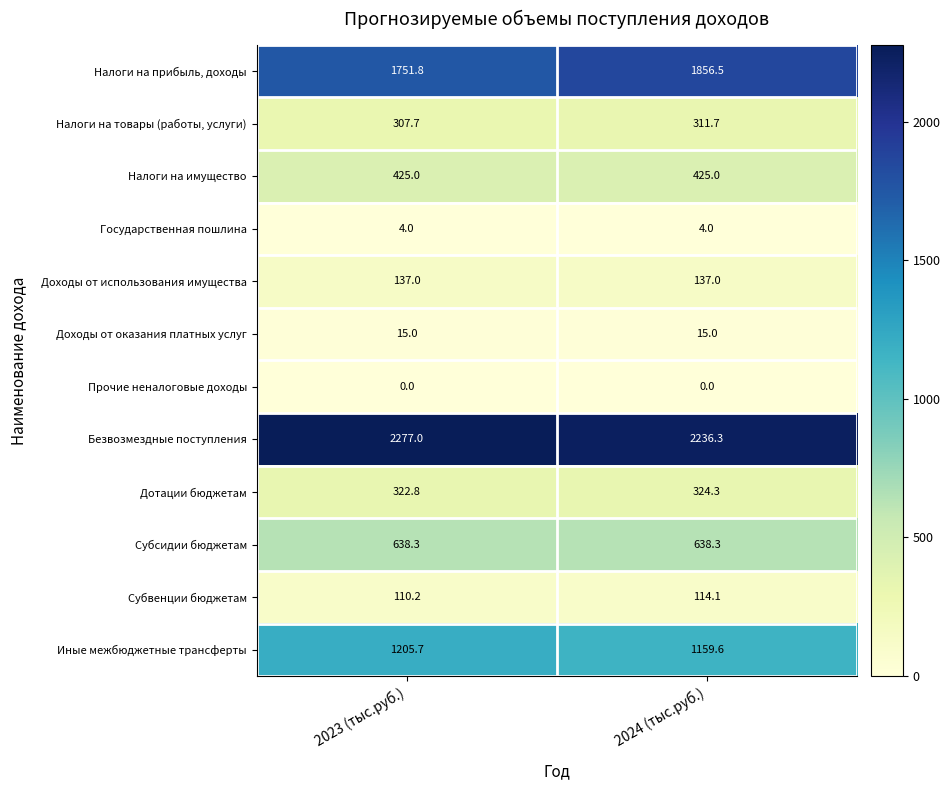

Reading left to right, list all the values displayed in this chart.

Налоги на прибыль, доходы: 1751.8	1856.5
Налоги на товары (работы, услуги): 307.7	311.7
Налоги на имущество: 425.0	425.0
Государственная пошлина: 4.0	4.0
Доходы от использования имущества: 137.0	137.0
Доходы от оказания платных услуг: 15.0	15.0
Прочие неналоговые доходы: 0.0	0.0
Безвозмездные поступления: 2277.0	2236.3
Дотации бюджетам: 322.8	324.3
Субсидии бюджетам: 638.3	638.3
Субвенции бюджетам: 110.2	114.1
Иные межбюджетные трансферты: 1205.7	1159.6